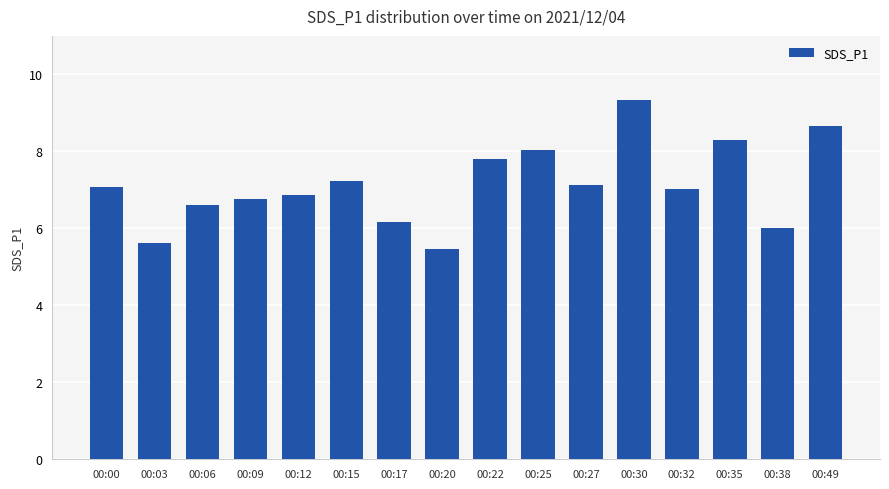

What is the difference between the values at 00:27 and 00:49?

1.5